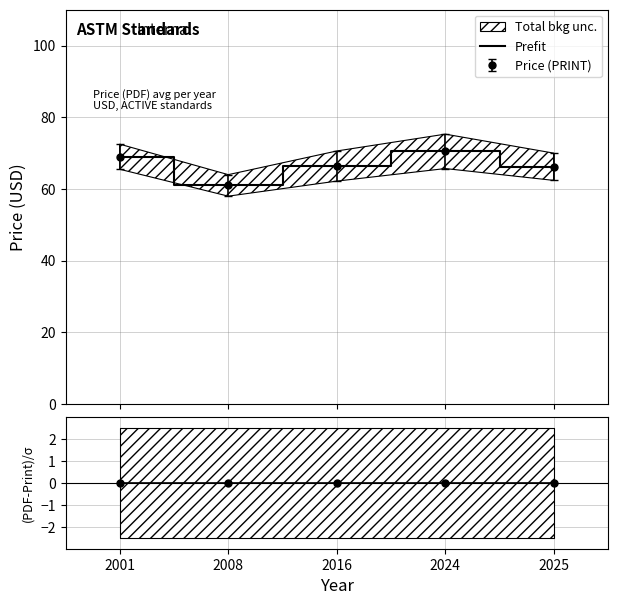

What is the ratio of the value at 2025 to the value at 2001?

1.0